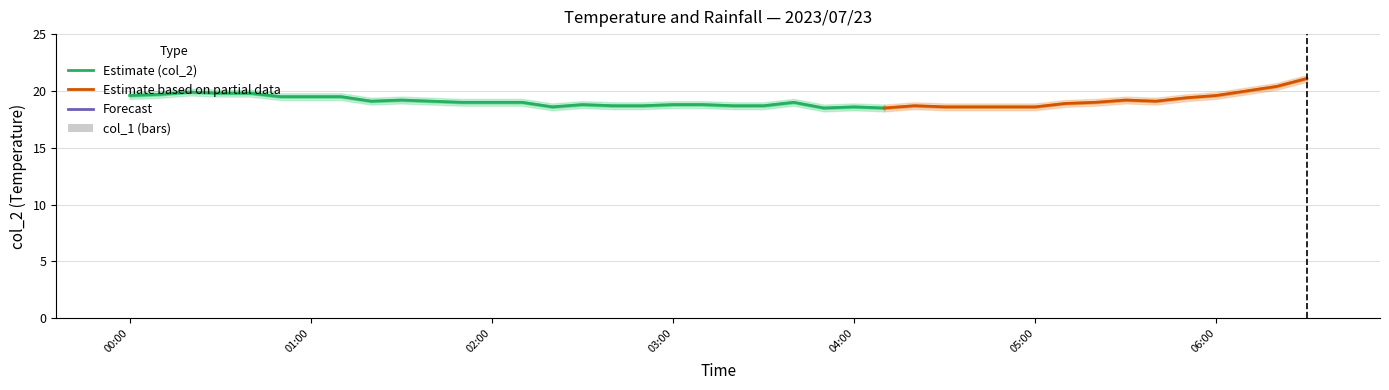

At 2023/07/23 00:10:00, list the series in order from largest to smallest.

col_2, col_1